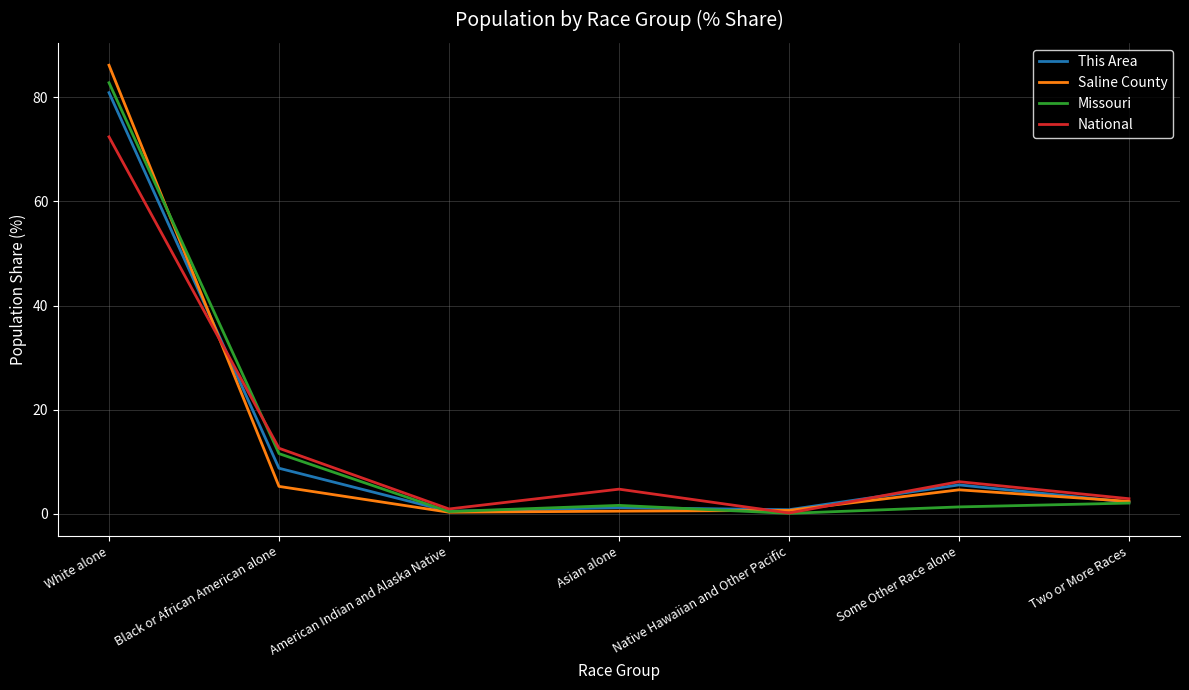

Which category has the highest value across all series?

White alone